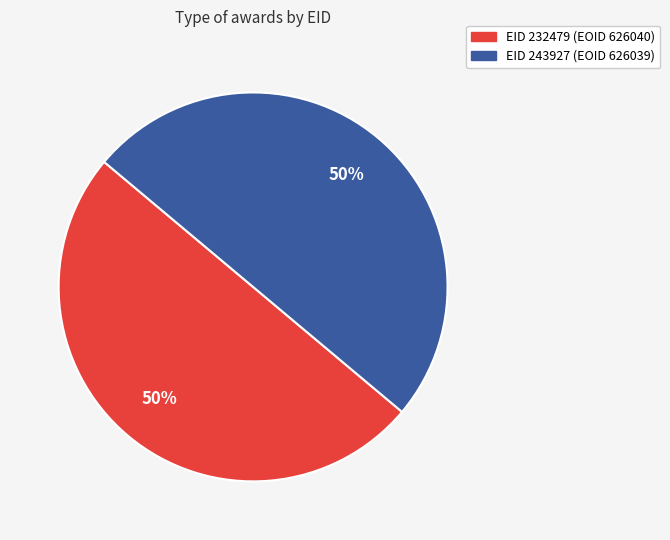

To the nearest percent, what is the average slice percentage?

50%